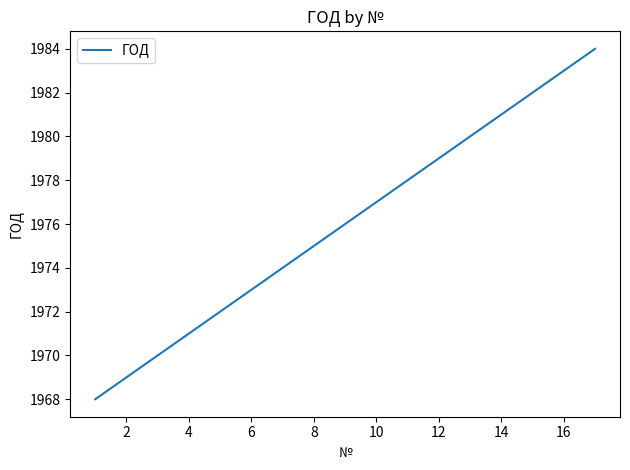

What is the difference between the maximum and minimum values?

16